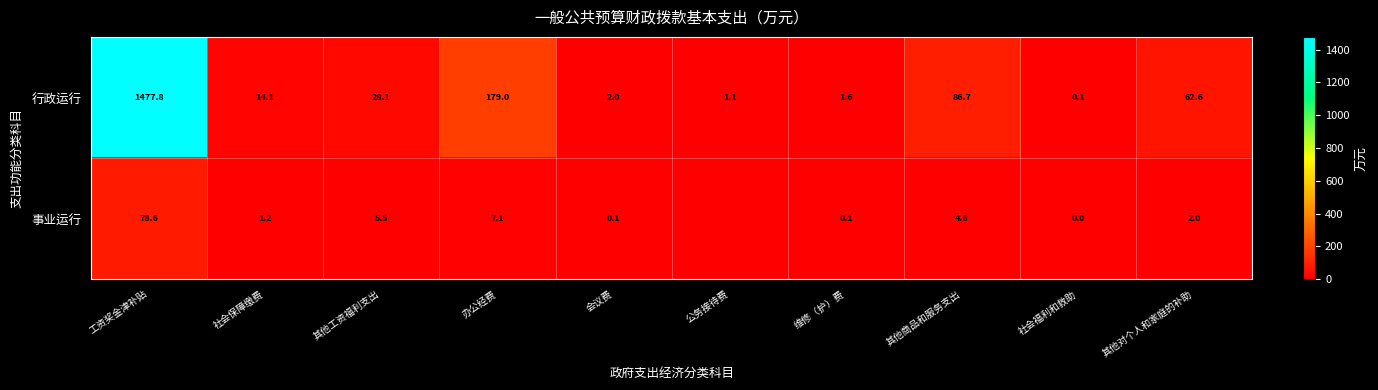

What is the difference between the 行政运行 values at 社会福利和救助 and 公务接待费?

1.0